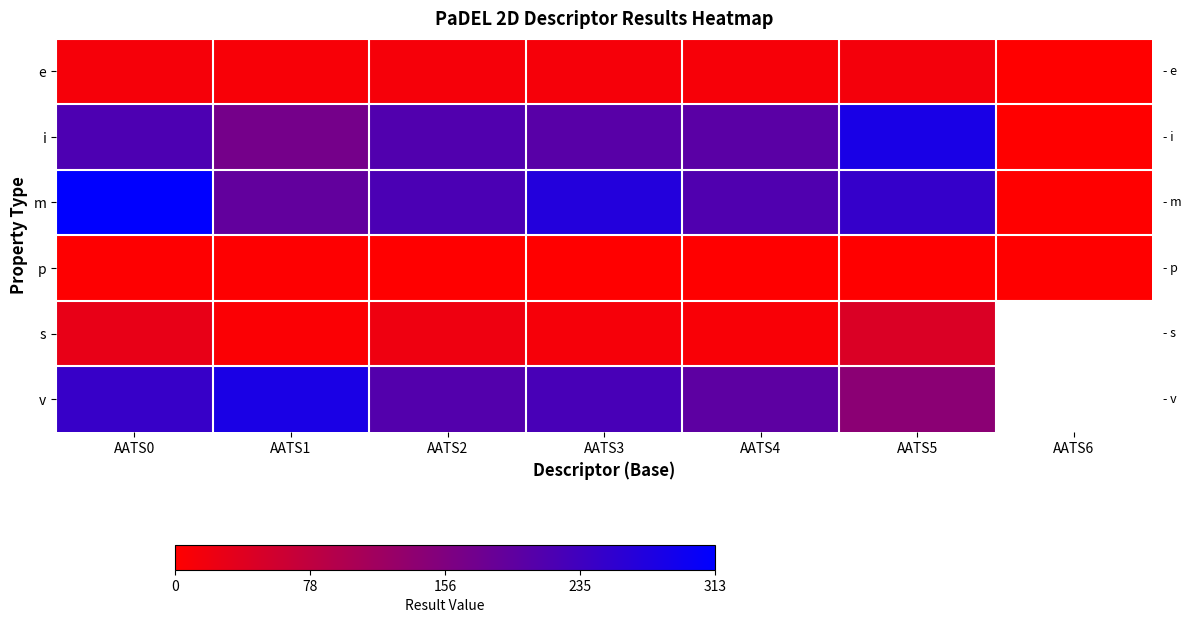

What is the sum of all m values?

1456.5